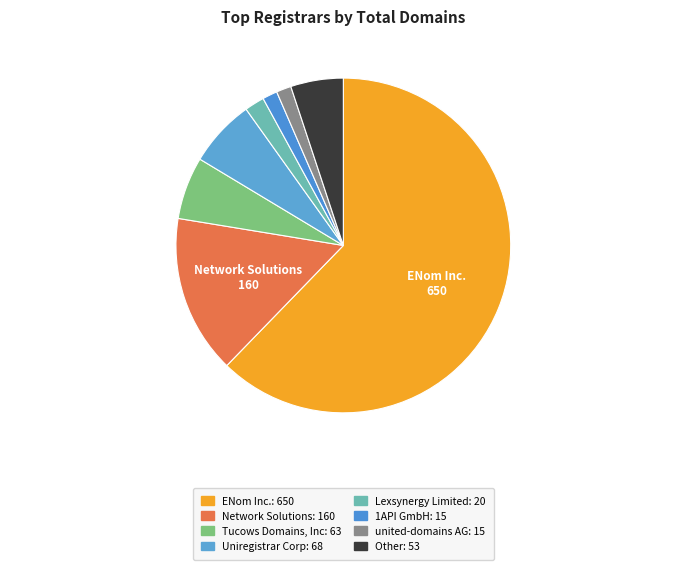

How many slices are in this pie chart?

8